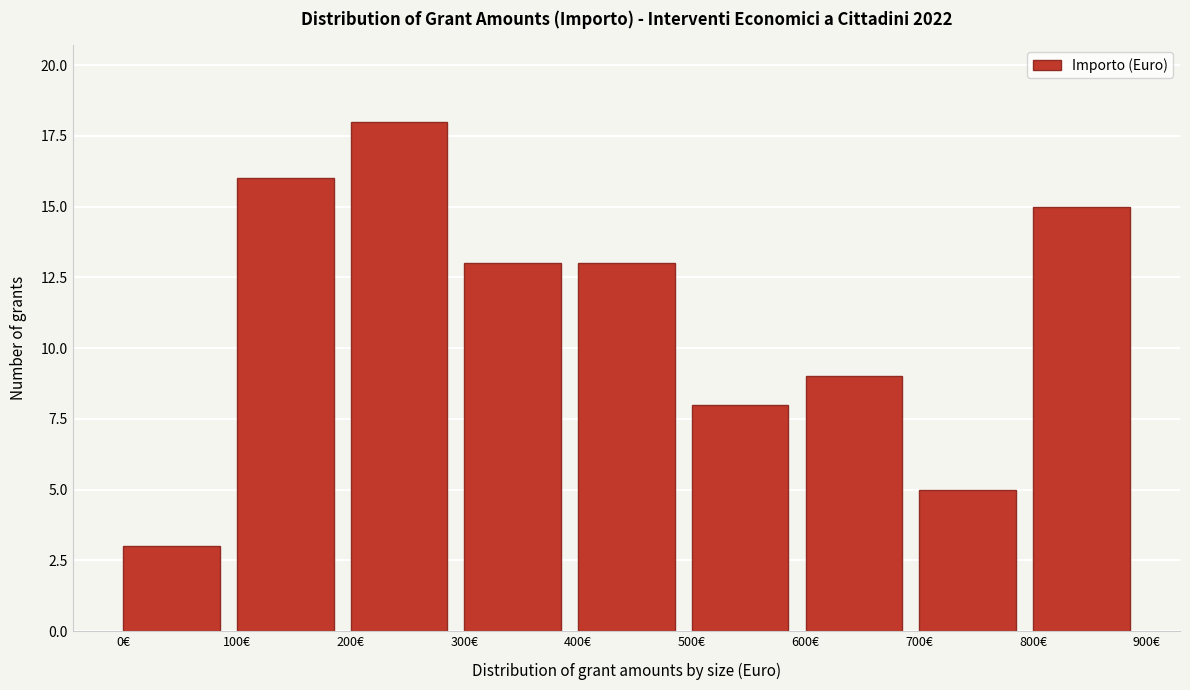

What is the height of the bar covering 700 to 800 on the x-axis? The values are not printed on the chart, so give them approximately, as read against the axis.

5